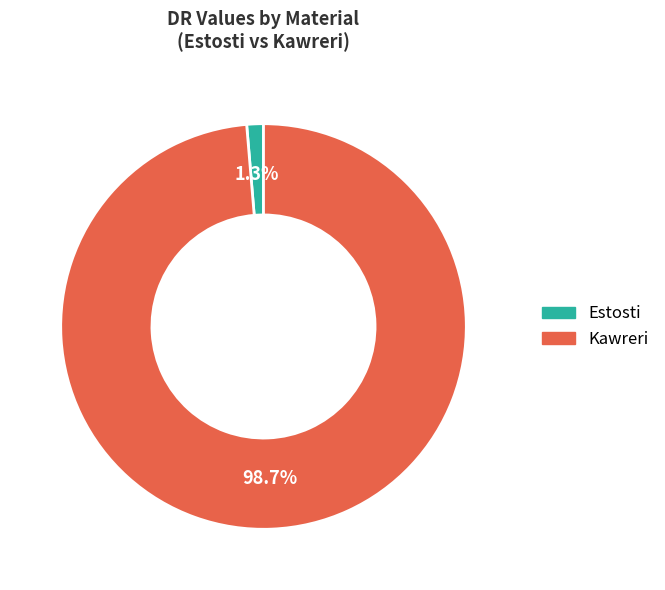

True or false: Estosti accounts for 11% of the total.

False